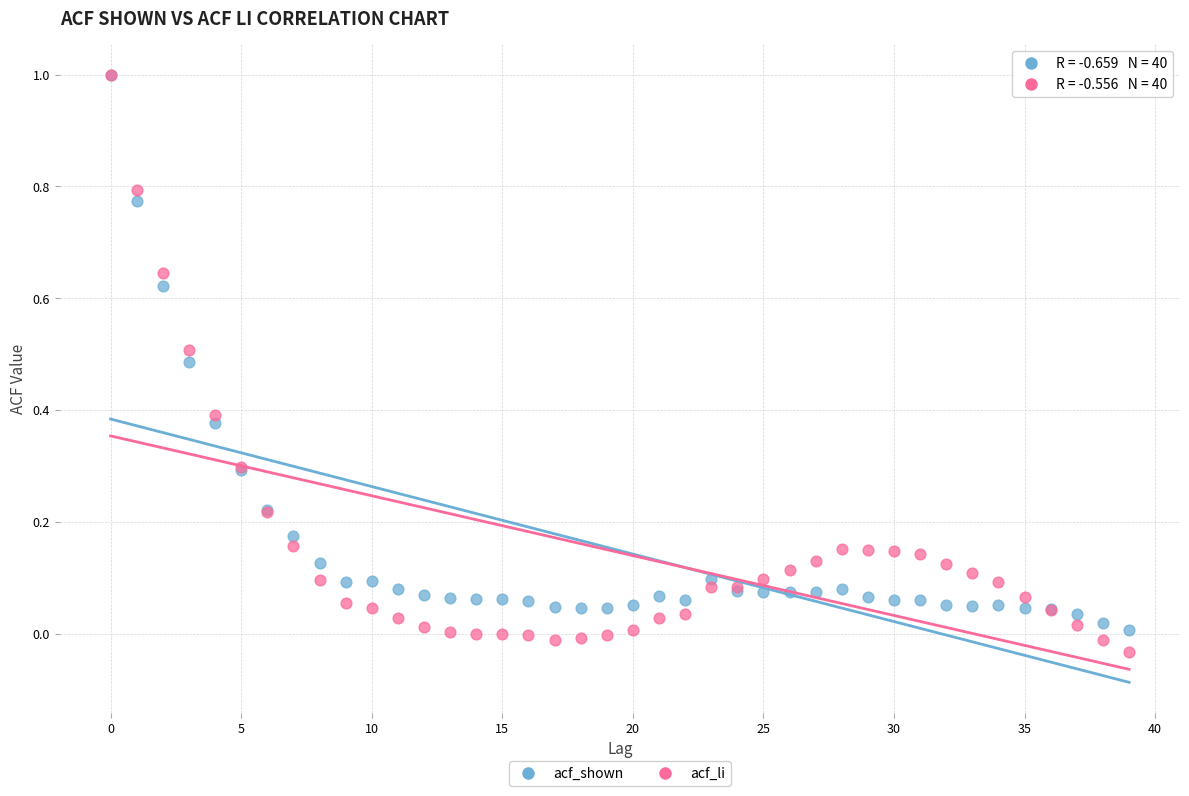

Which series has the largest Y range (max minus min)?

acf_li